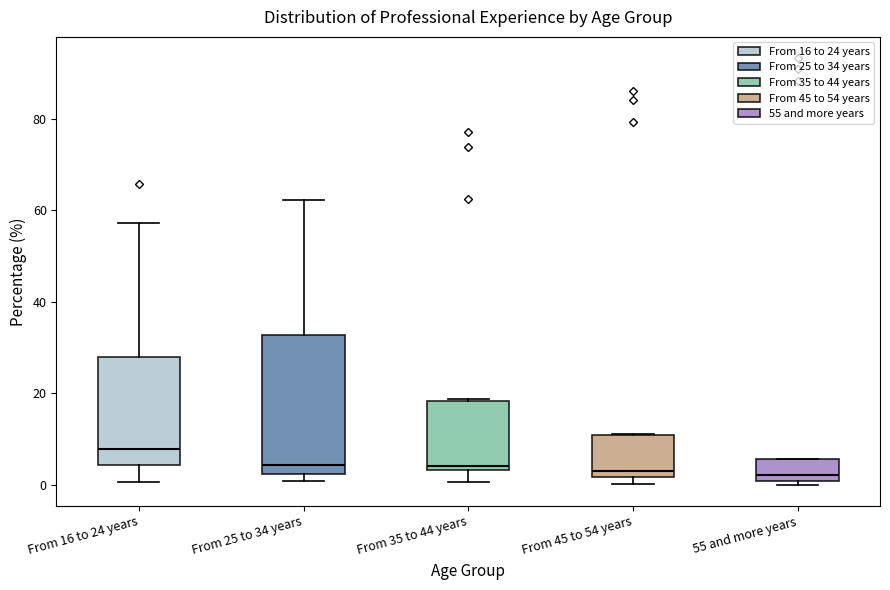

Where is the lower edge of the box for From 16 to 24 years on the y-axis? The values are not printed on the chart, so give them approximately, as read against the axis.

4